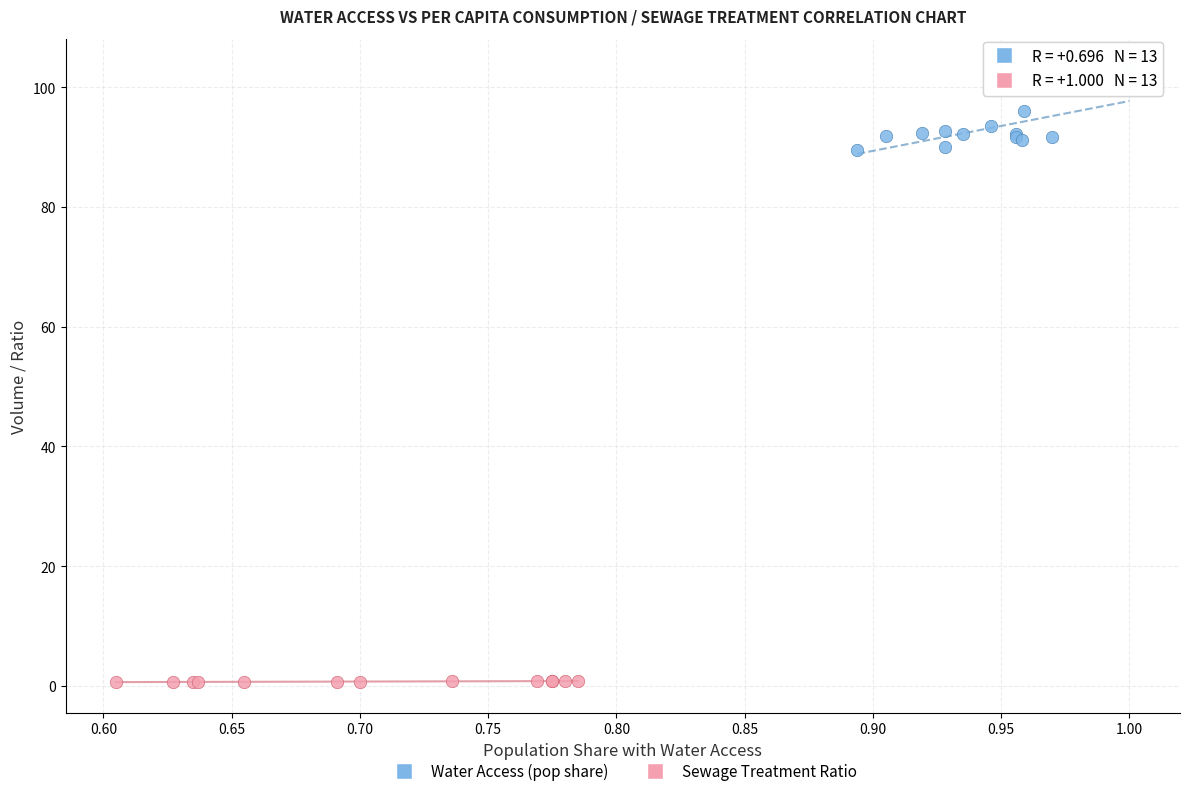

Which series contains the lowest Y value?

Sewage Treatment Ratio